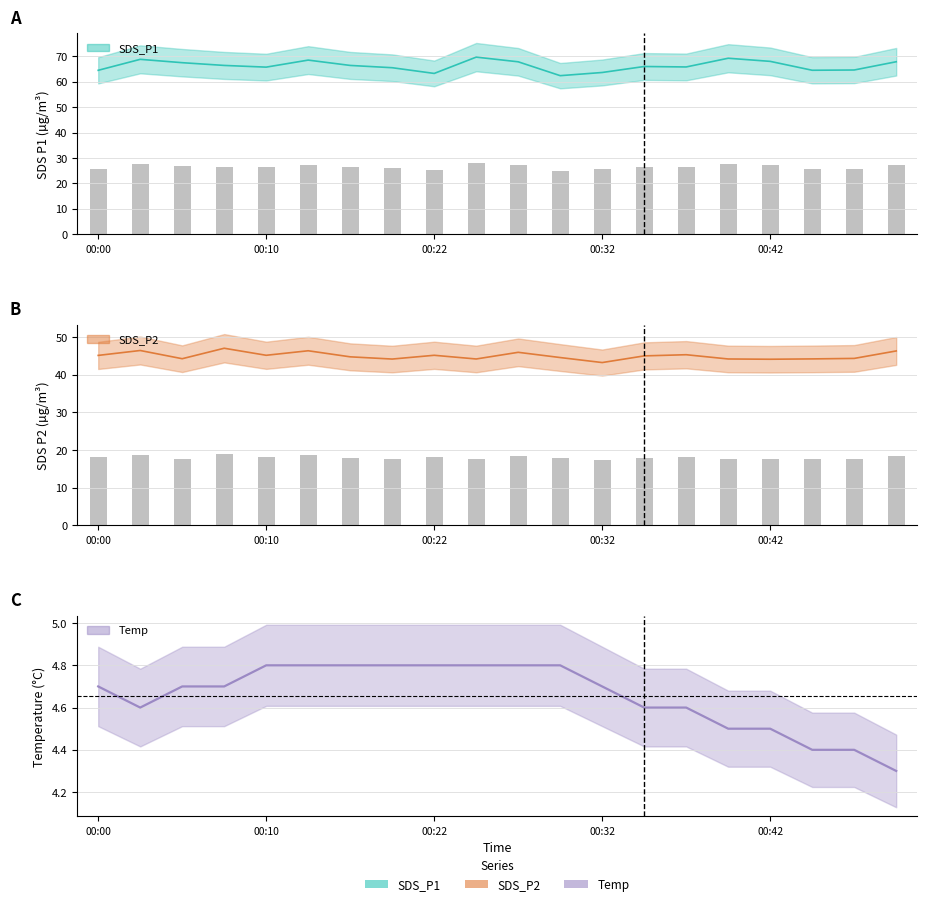

What is the average value of the SDS_P2 series?

45.0